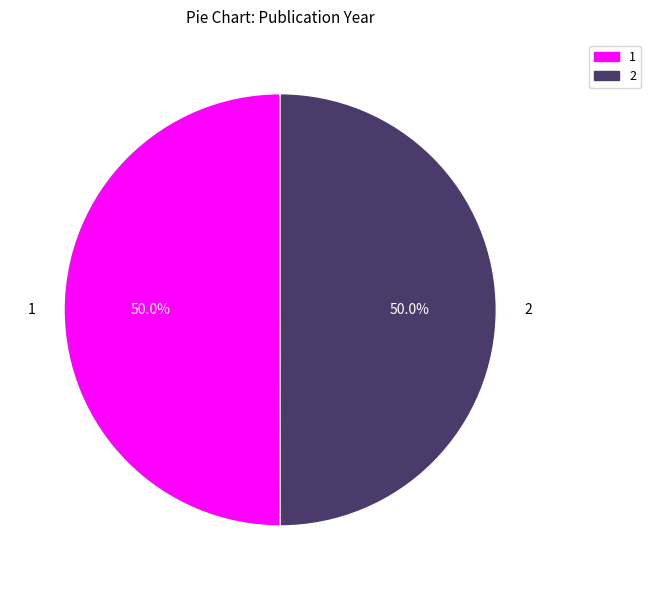

How many segments does this pie chart have?

2